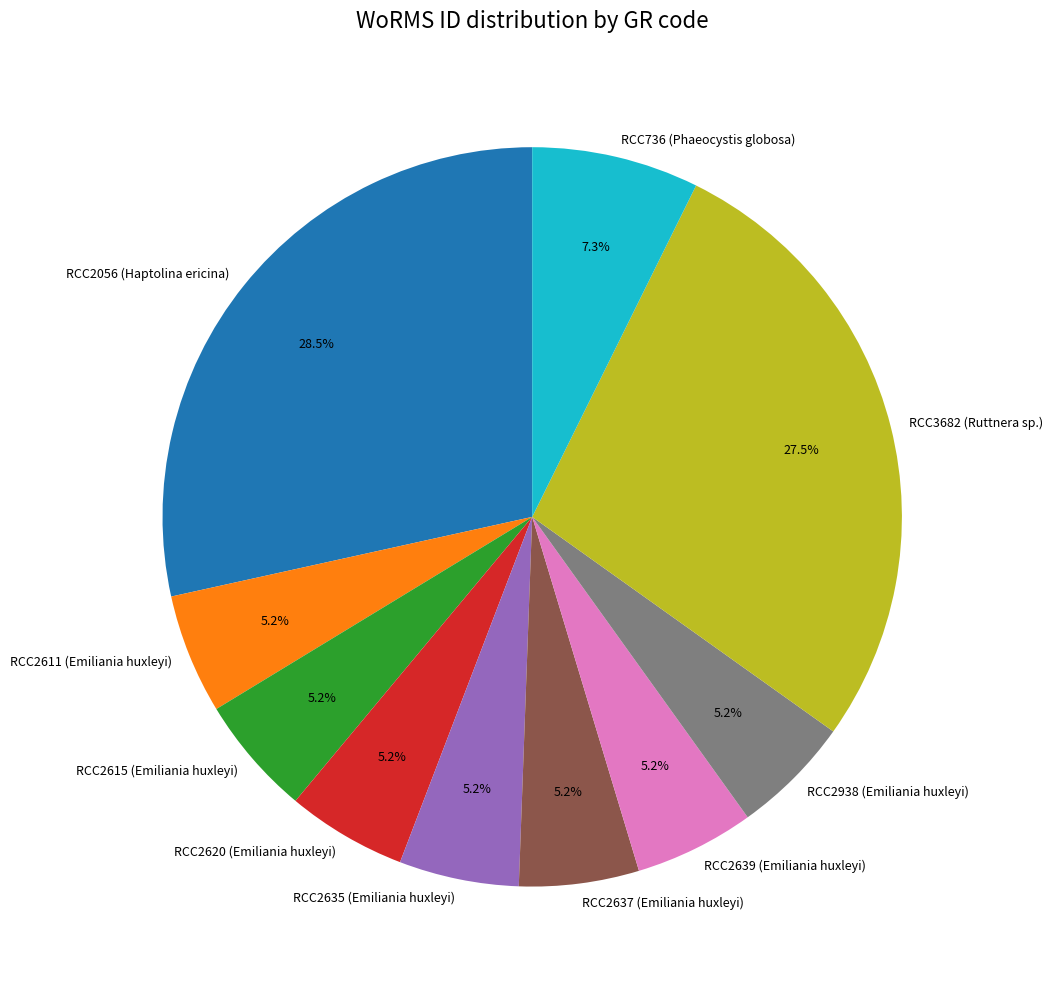

Approximately how many times larger is the value at RCC2635 (Emiliania huxleyi) compared to RCC2620 (Emiliania huxleyi)?

1.0